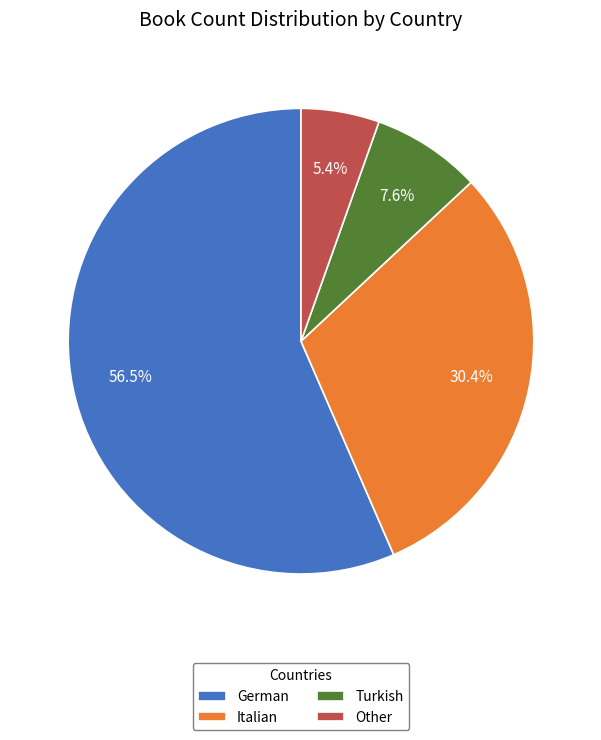

To the nearest percent, what portion does Other represent?

5%